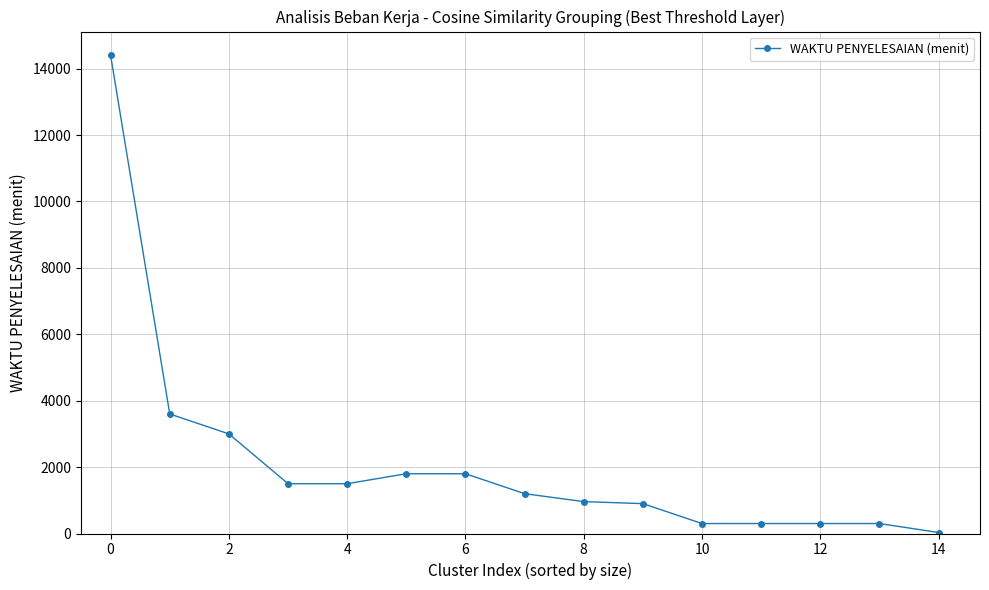

What is the maximum value shown in the chart?

14400